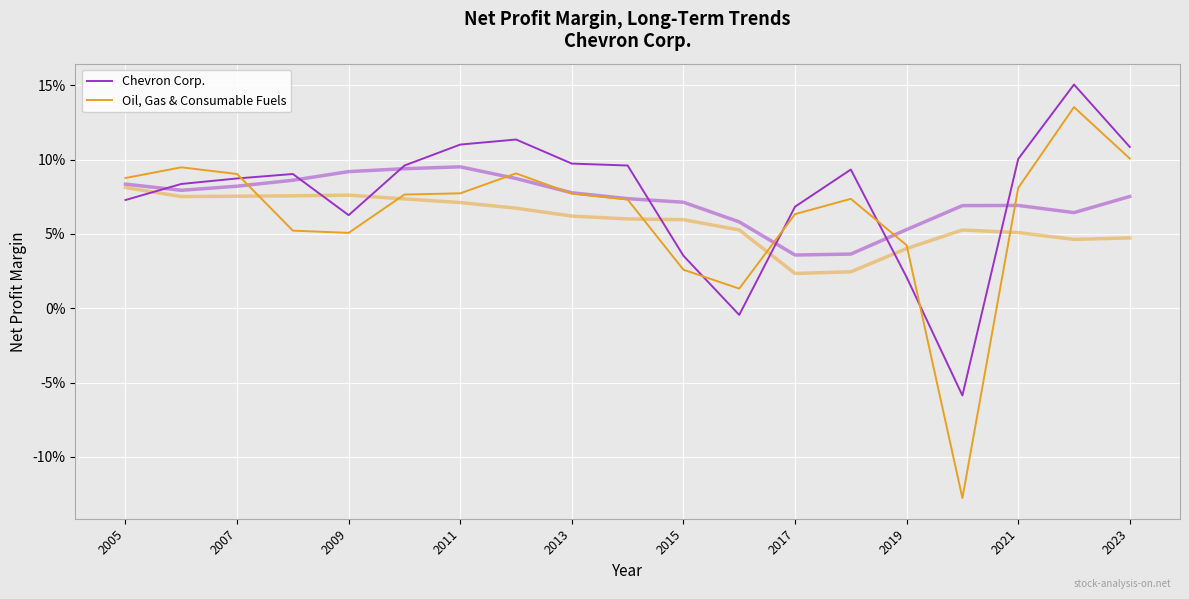

What position from the left is 2007?

2